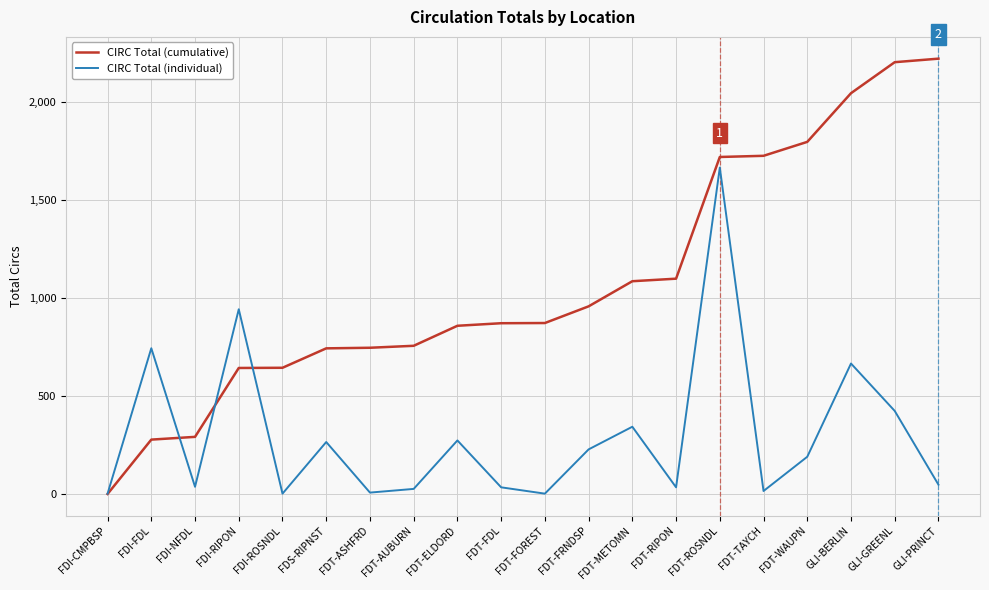

Which series has the widest spread of values?

CIRC Total (cumulative)